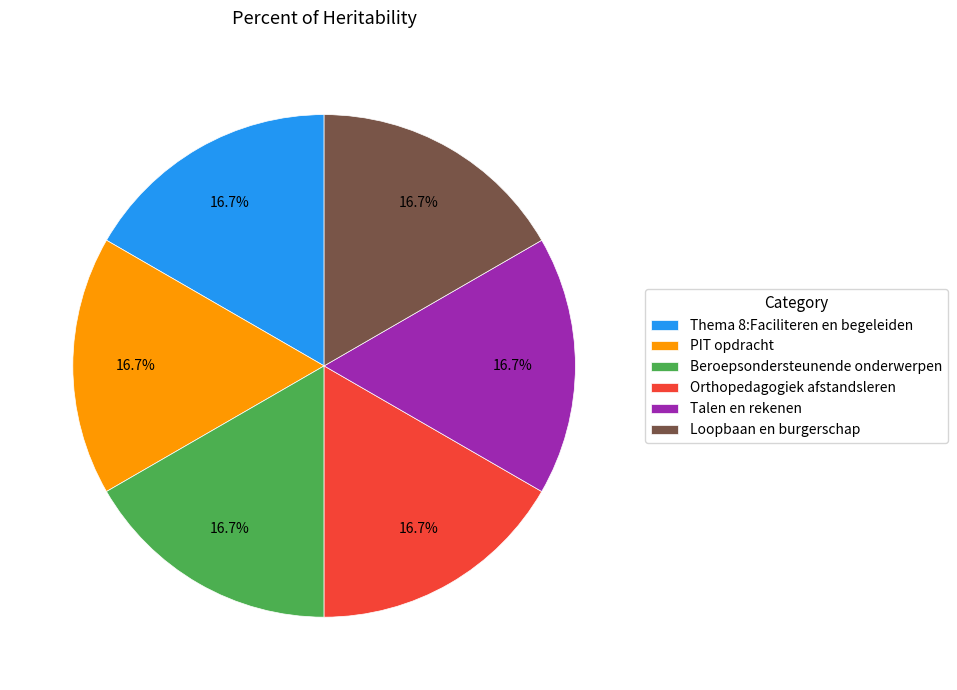

To the nearest percent, what is the combined percentage of PIT opdracht and Orthopedagogiek afstandsleren?

33%